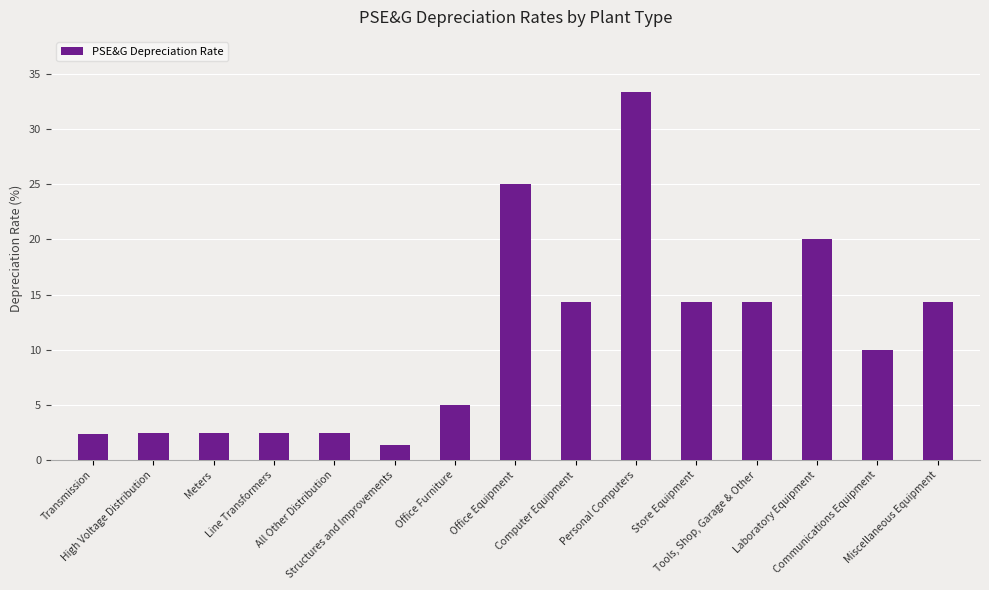

What is the minimum value shown in the chart?

1.4